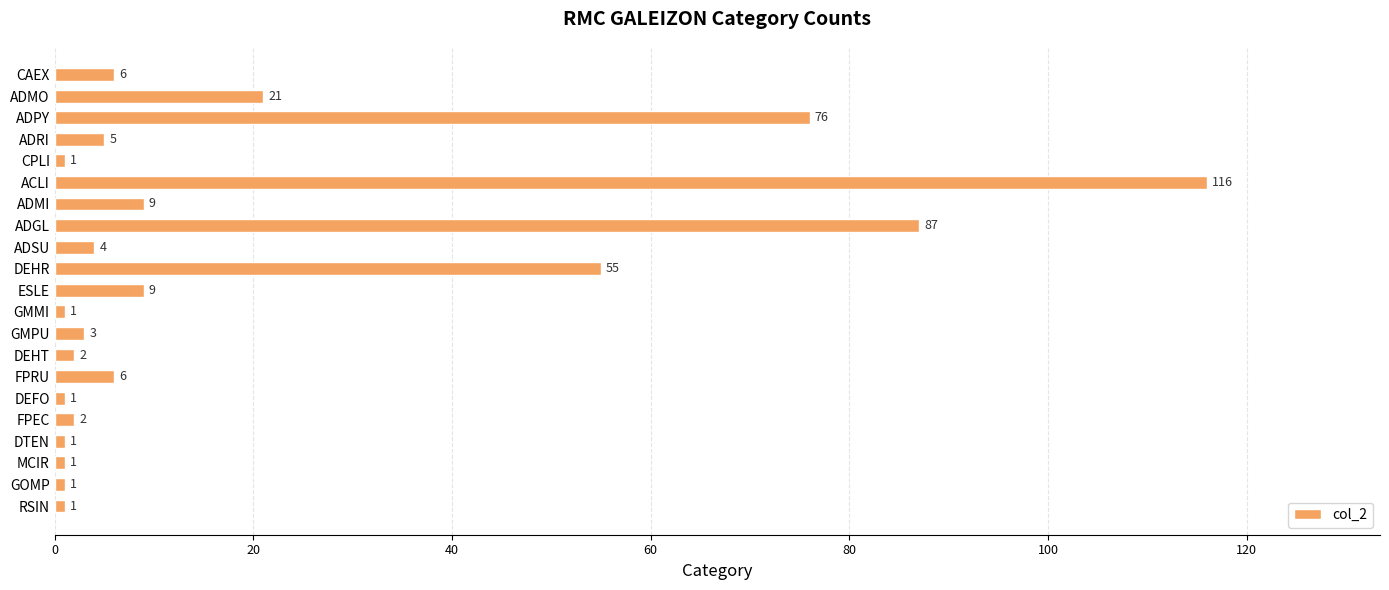

What is the maximum value shown in the chart?

116